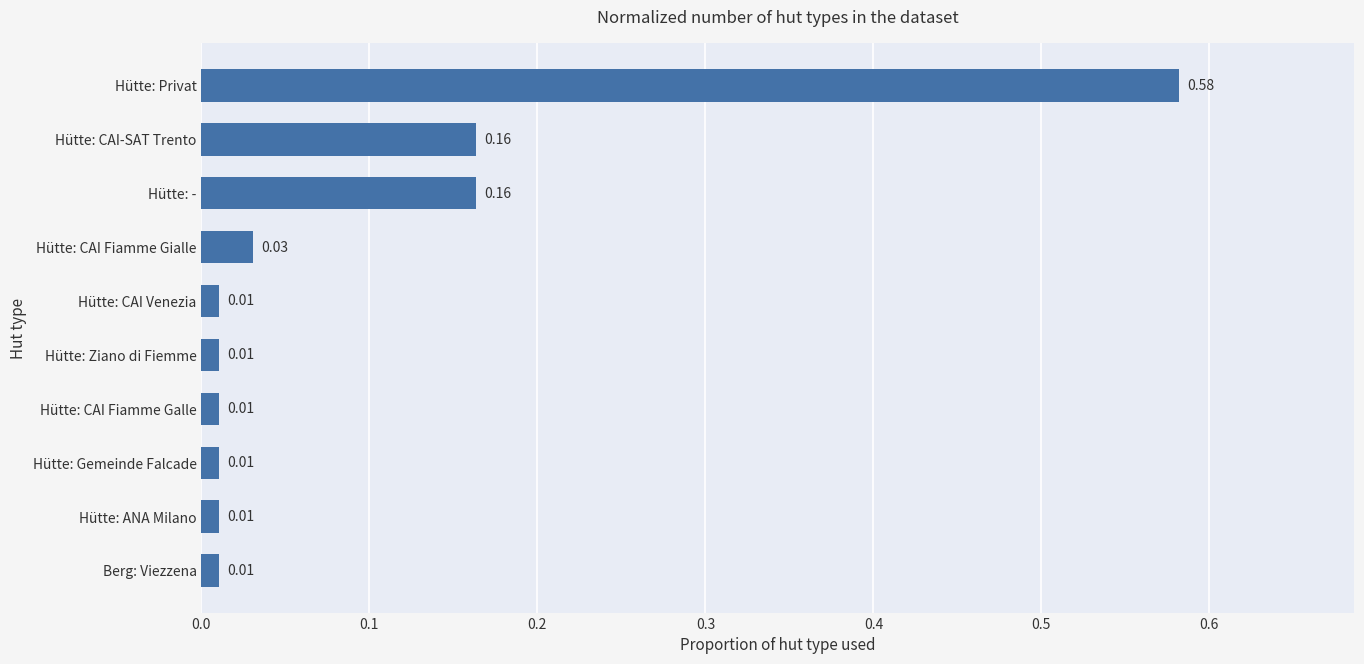

What is the sum of all values?

1.0